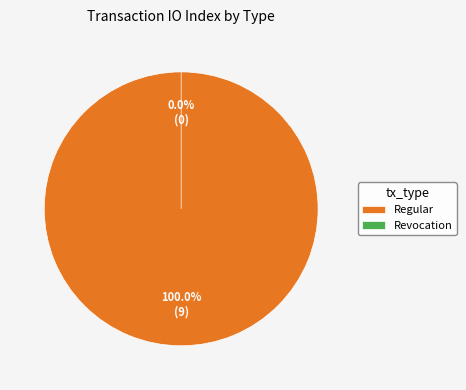

How many segments does this pie chart have?

2